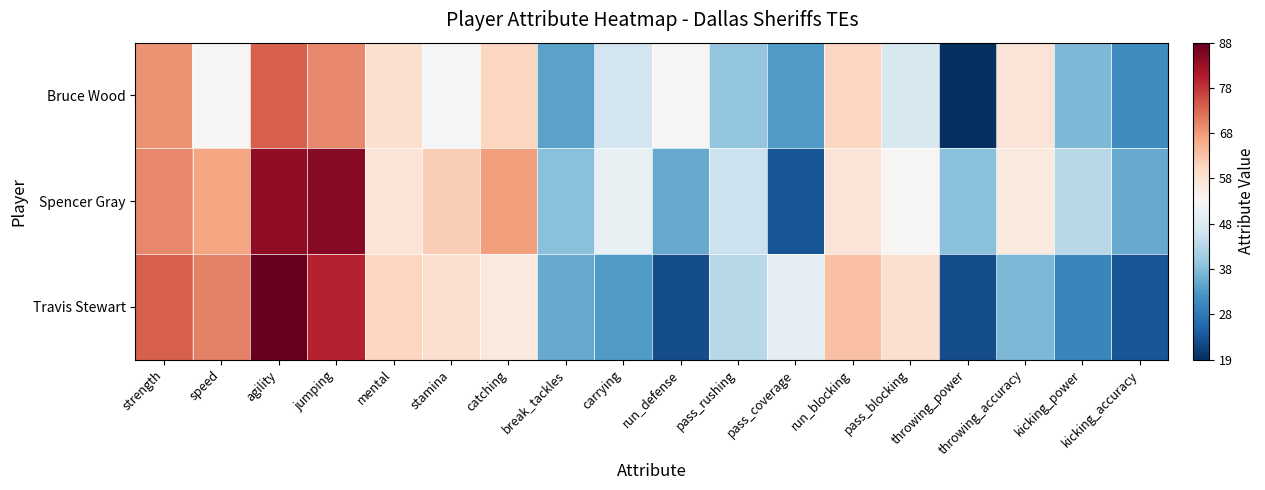

What is the smallest value displayed?

19